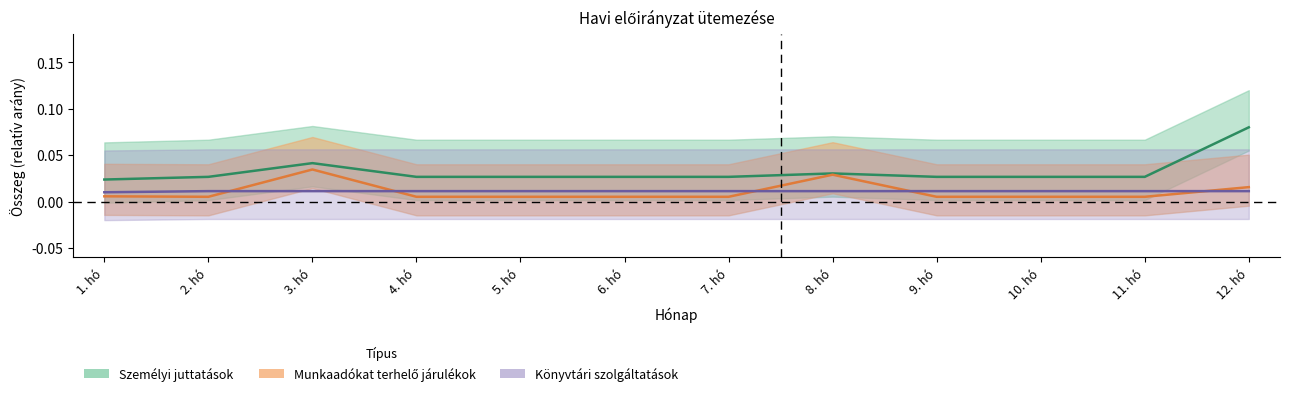

What is the label of the 2nd point from the left?

2. hó